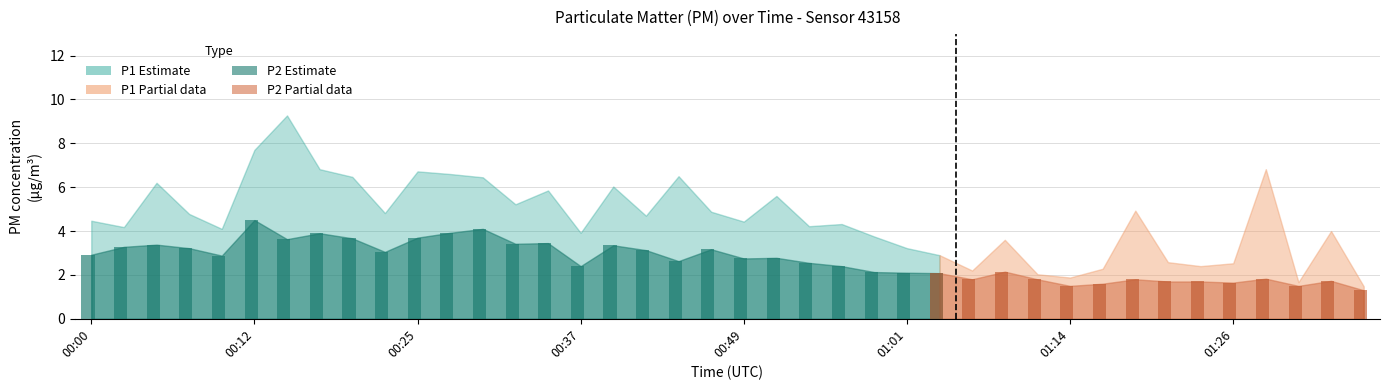

At which category is the sum across all series the highest?

00:15